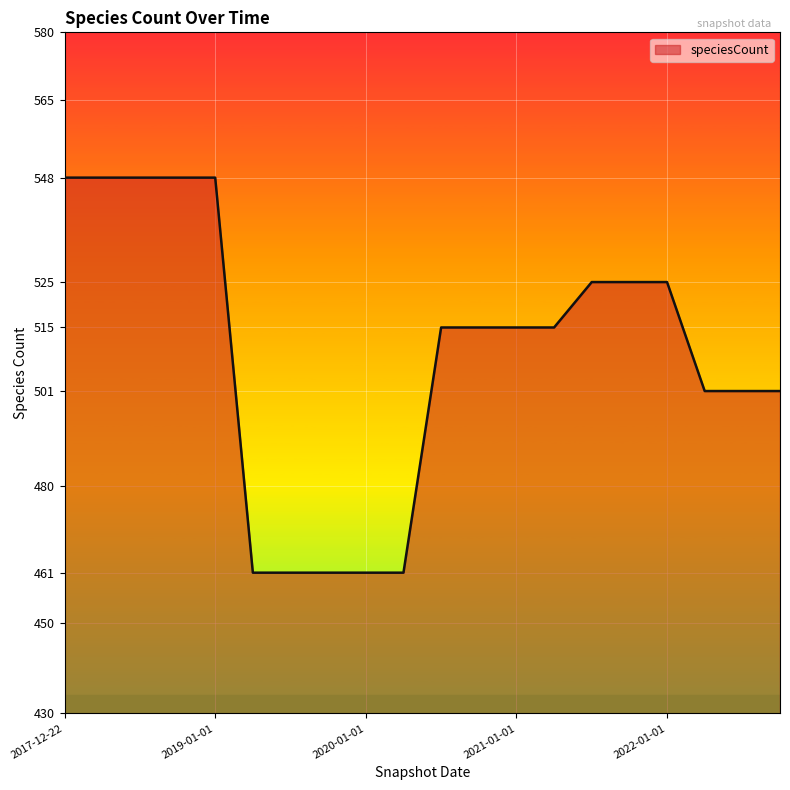

How many lines are shown in the chart?

1